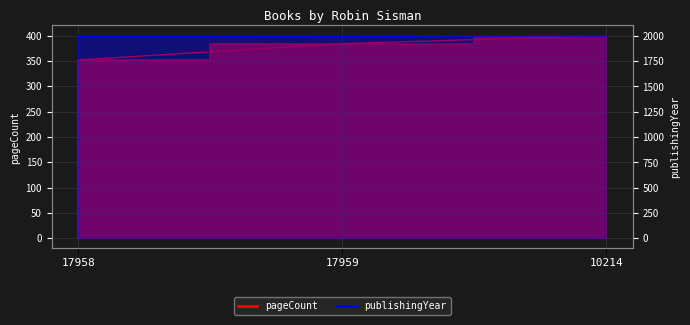

Reading left to right, transcribe all the data shown in this chart.

pageCount: 17958=352	17959=384	10214=400
publishingYear: 17958=1998	17959=1999	10214=2003